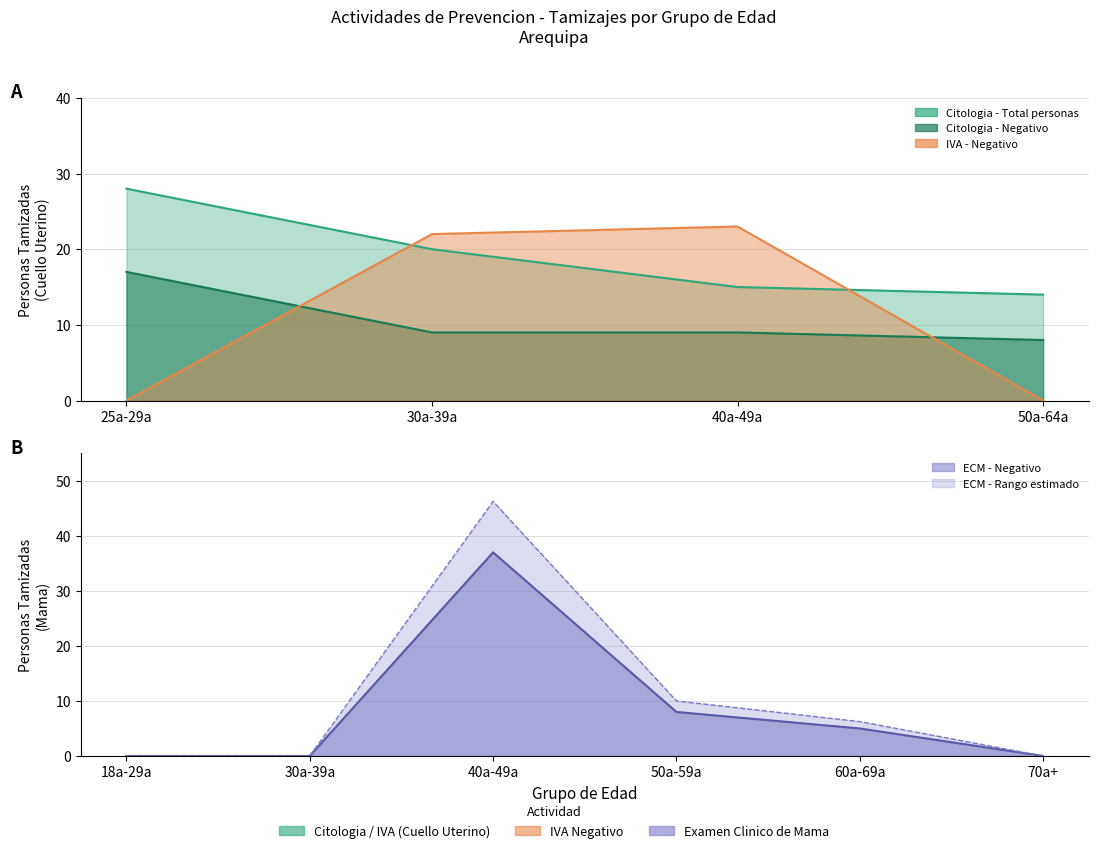

The Toma de muestra de Citologia series shows 24 at 25a-29a (mama). True or false?

False